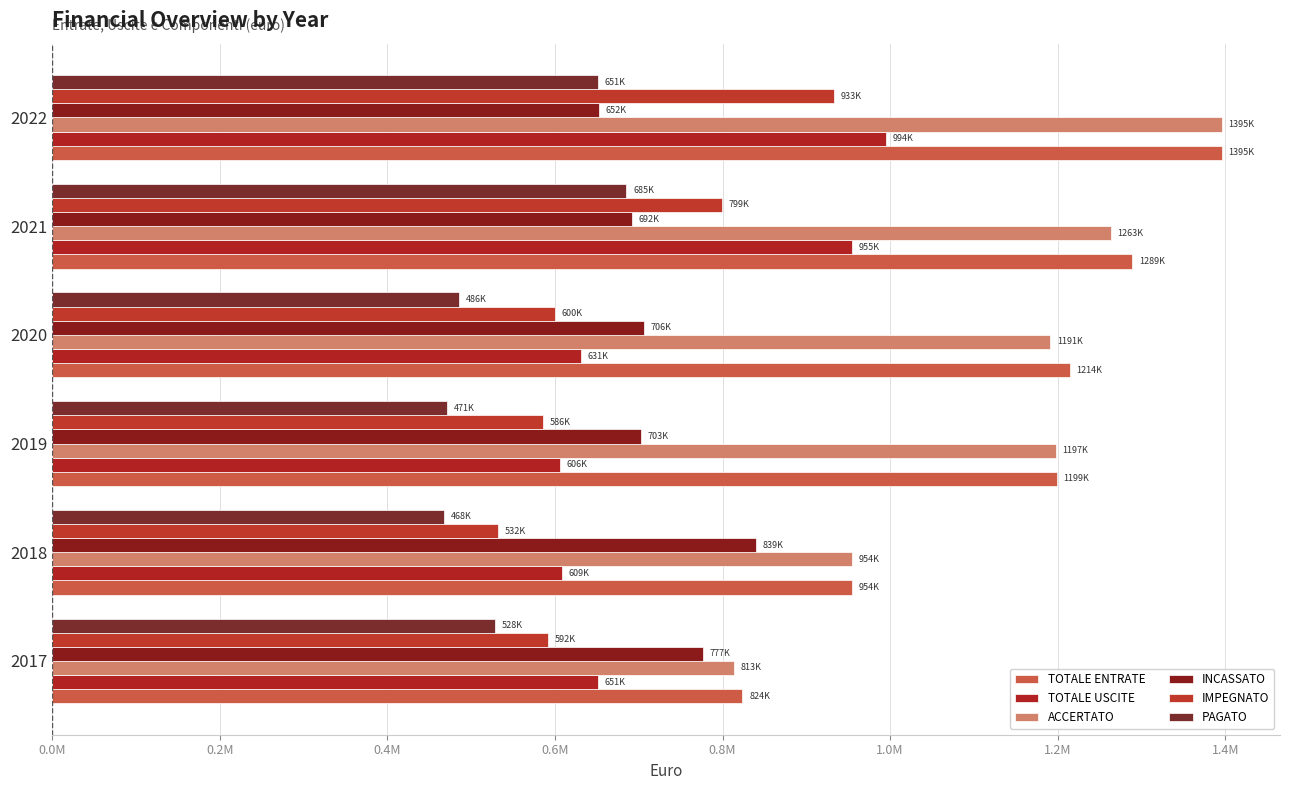

At how many categories does at least one series exceed 703770?

6